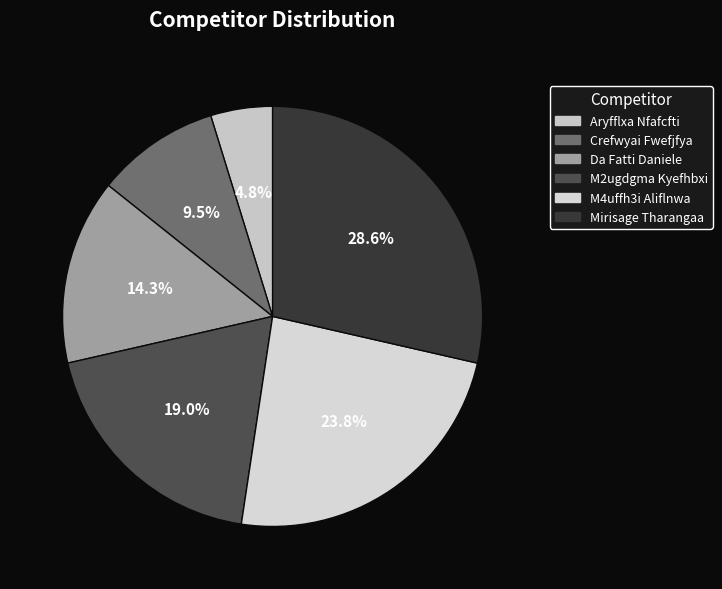

True or false: Mirisage Tharangaa accounts for 29% of the total.

True